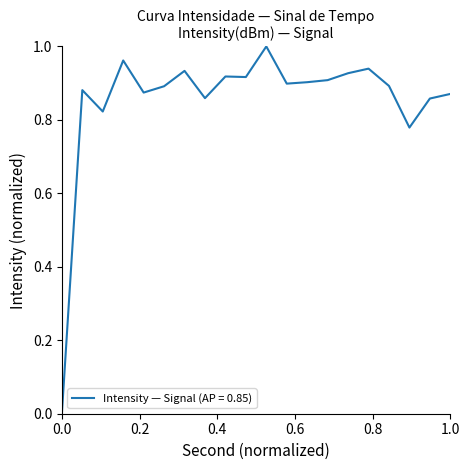

How many points are lower than both their immediate neighbors (excluding endpoints)?

6